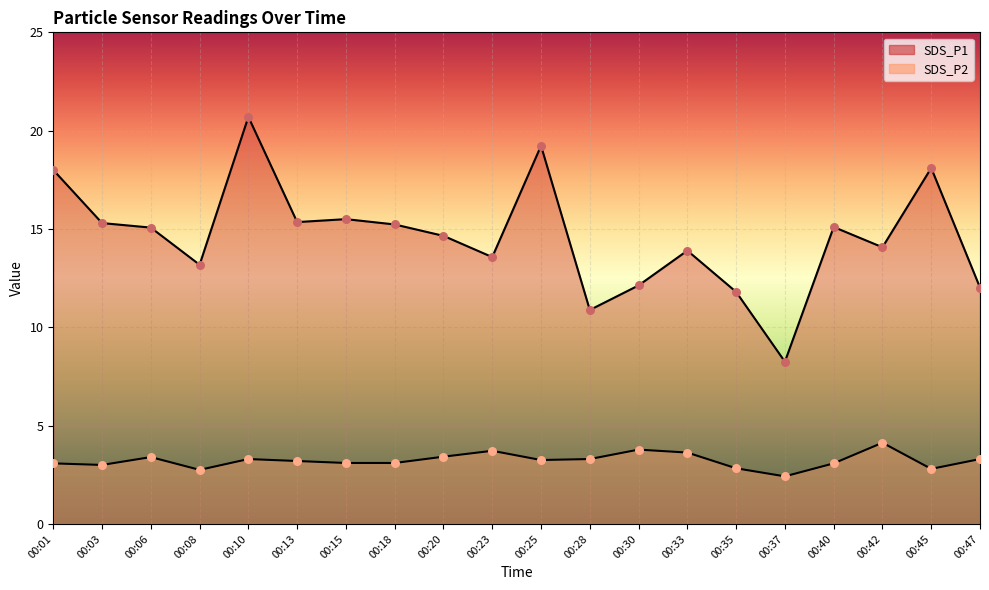

At which category is the sum across all series the highest?

00:10